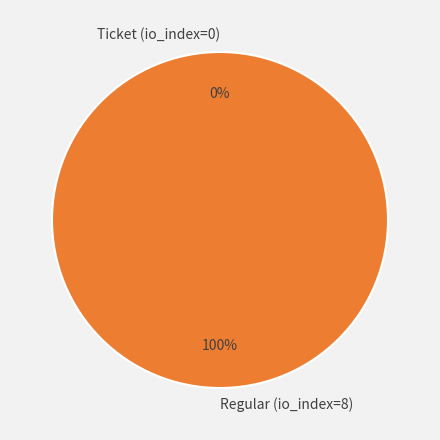

The Ticket (io_index=0) slice represents 1% of the pie. True or false?

False